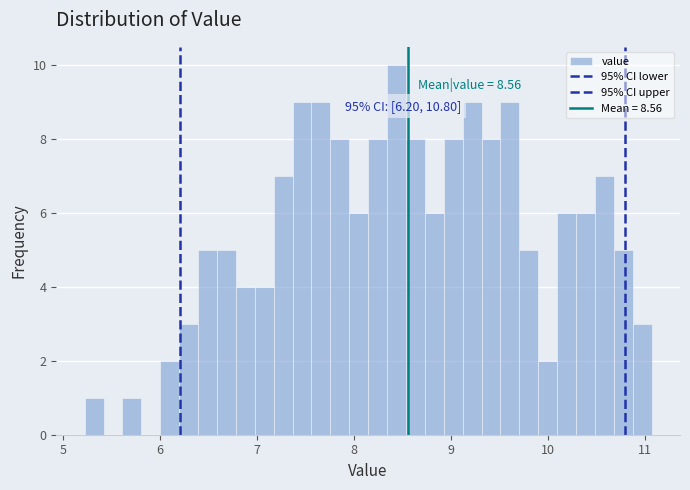

Read against the x-axis, roughly where is the centre of the tallest bar?

8.4